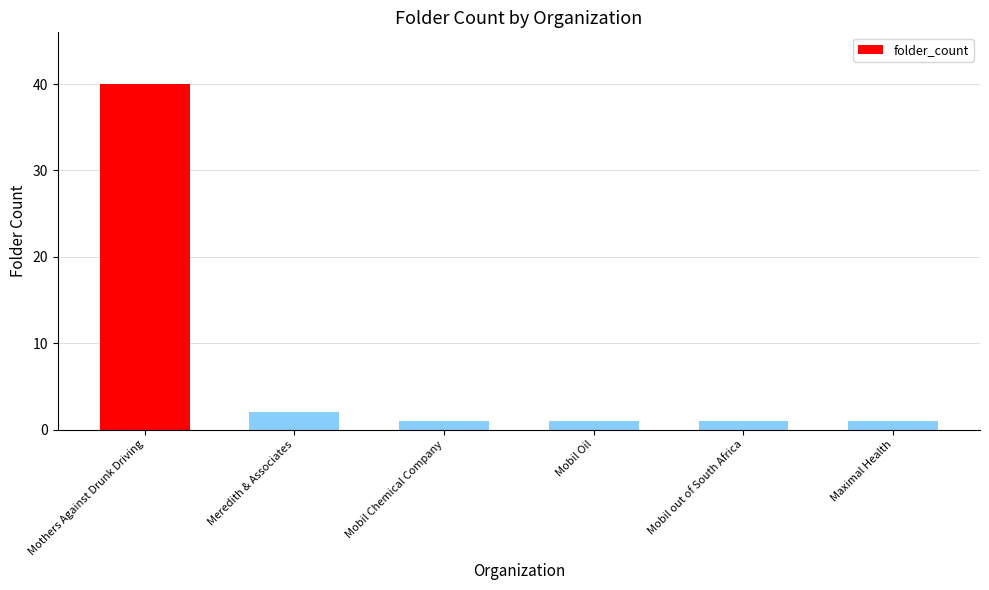

Is it true that the value at Mobil Oil is 1?

True